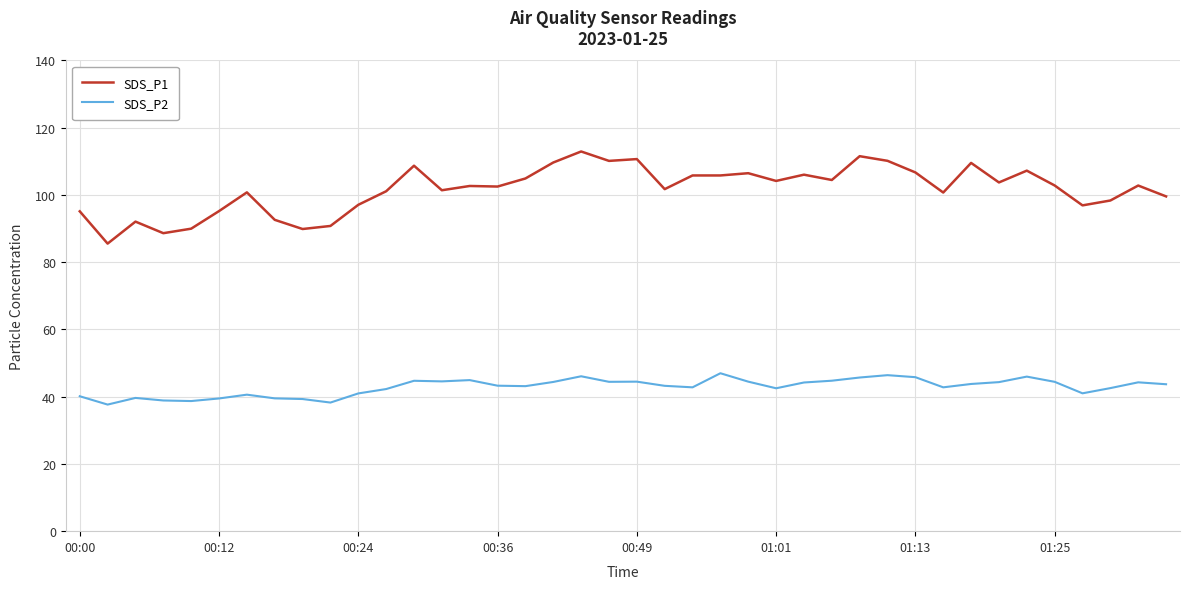

True or false: SDS_P1 and SDS_P2 cross at least once.

False